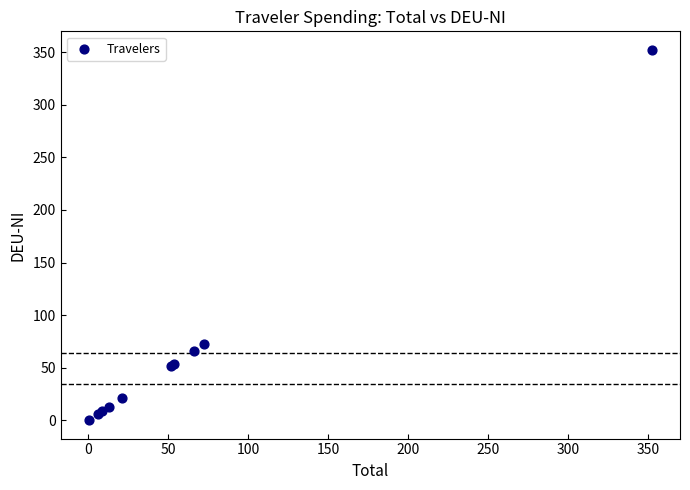

What Y value in the scatter plot is closest to 176?

72.3